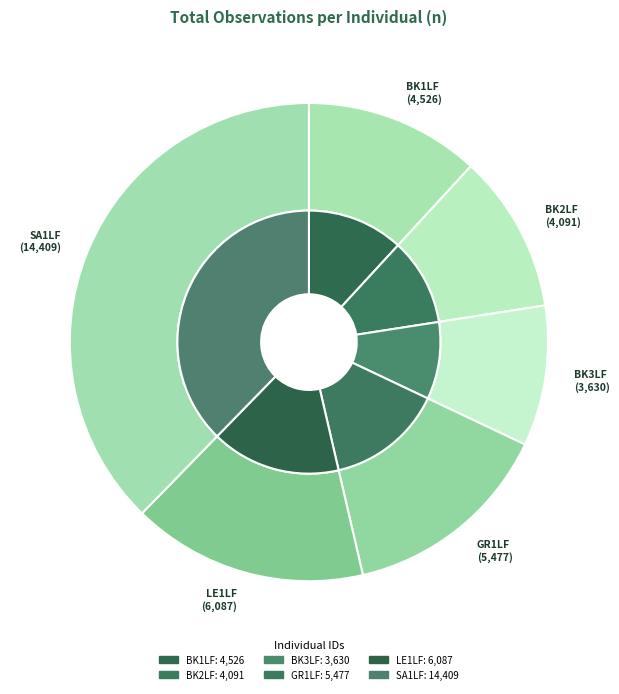

The SA1LF slice represents 38% of the pie. True or false?

True